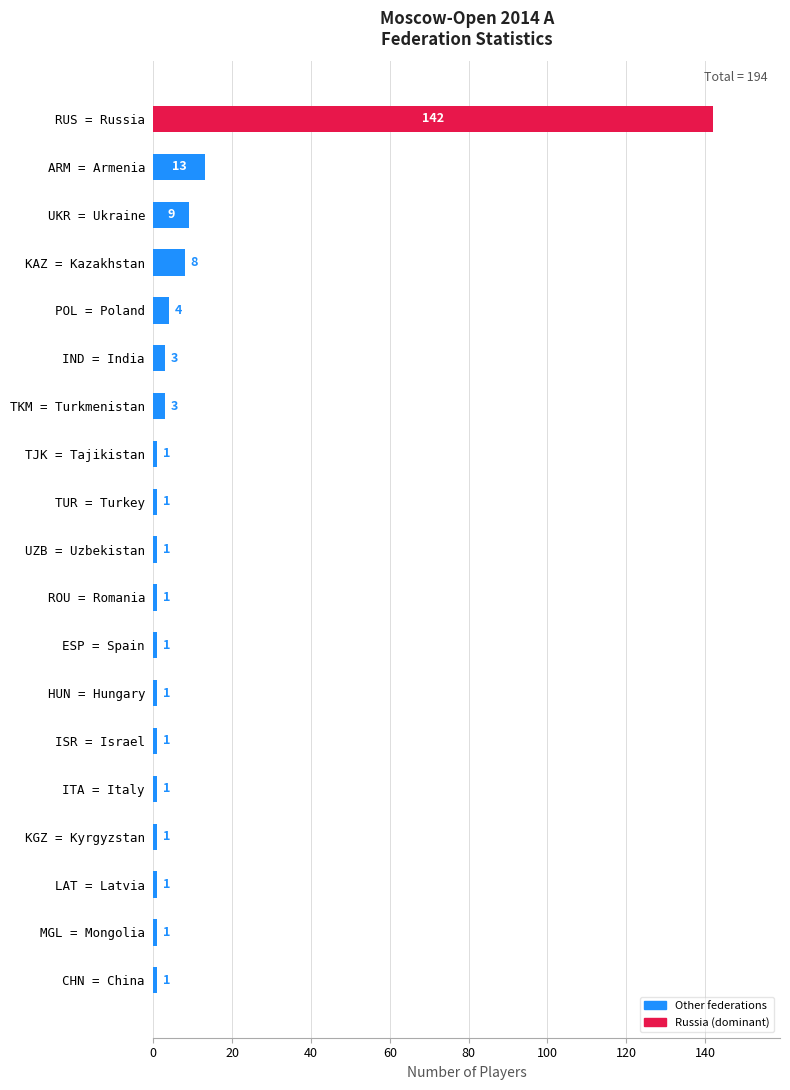

Between KAZ = Kazakhstan and UZB = Uzbekistan, which is larger?

KAZ = Kazakhstan